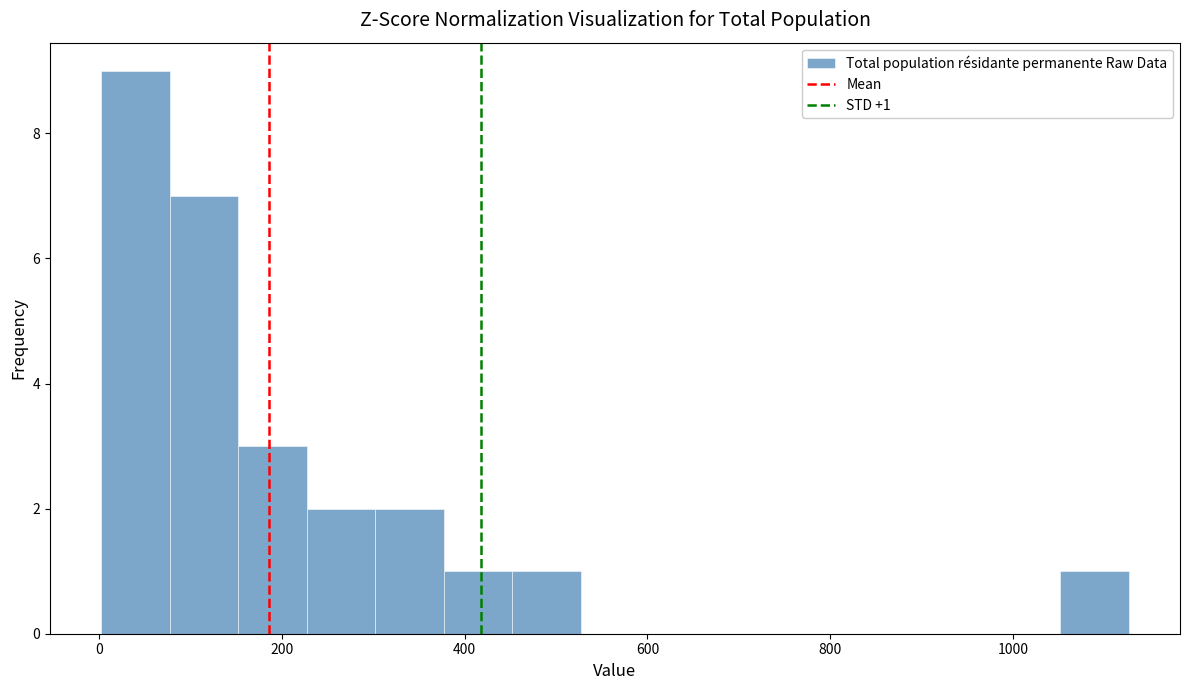

Around what value on the x-axis is the tallest bar? Give the approximate position of its centre, as read against the axis.

40